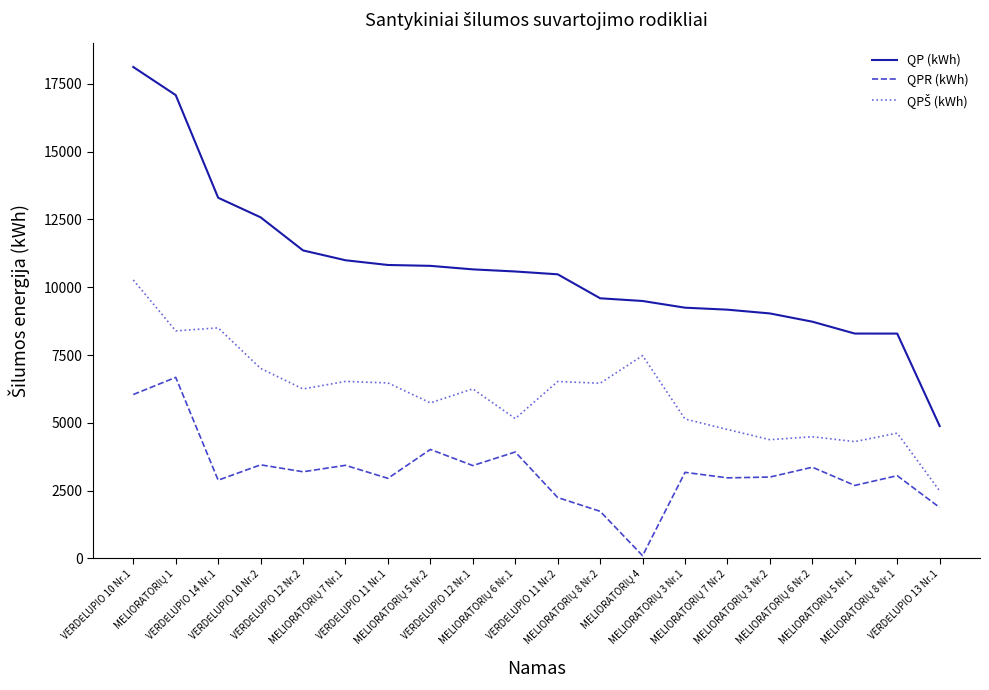

Which series has the widest spread of values?

QP (kWh)